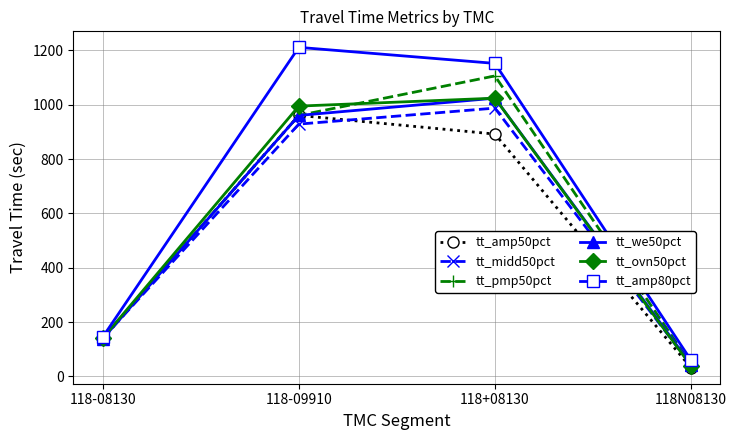

At which category does tt_we50pct reach its first local peak?

118+08130